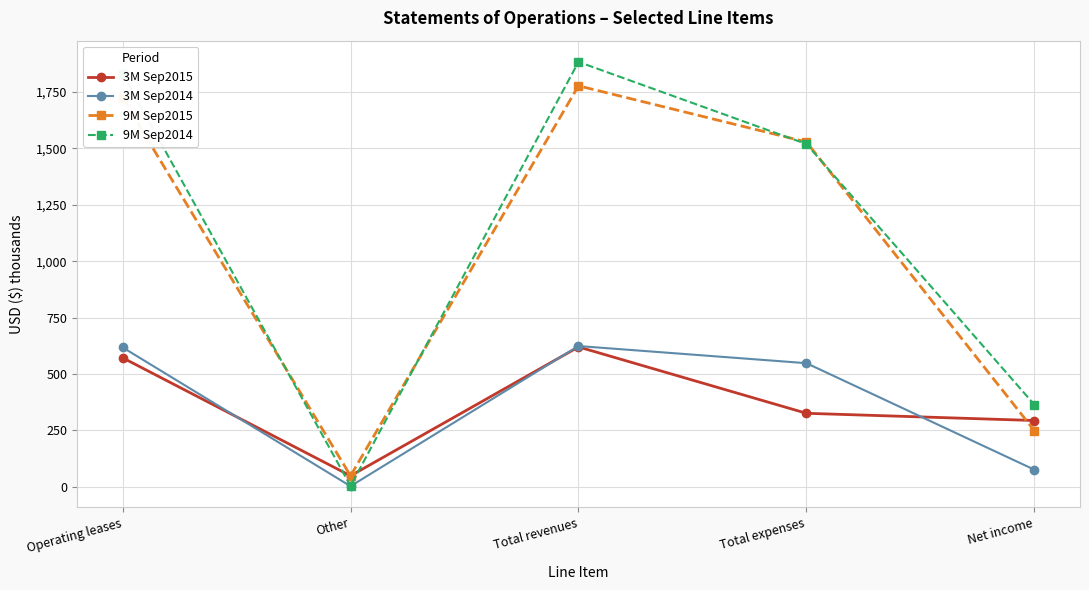

True or false: 9M Sep2015 and 3M Sep2014 cross at least once.

False